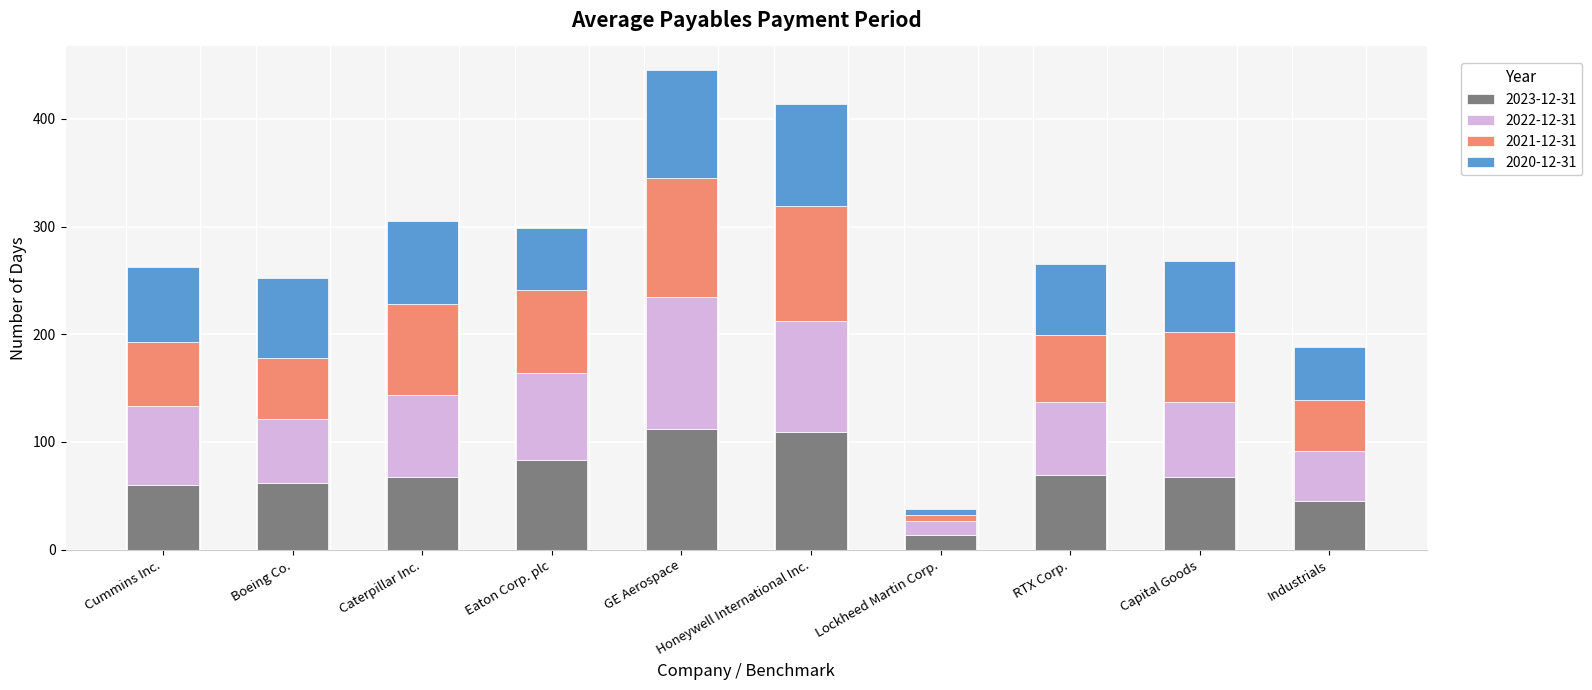

What is the highest value of the 2023-12-31 series?

112